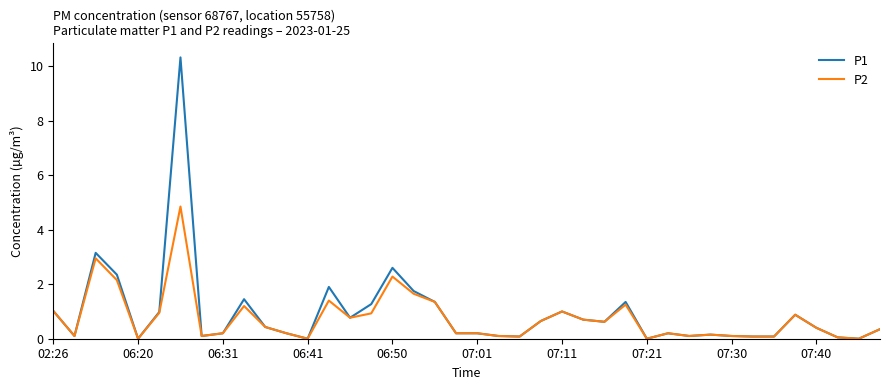

What is the greatest value displayed?

10.3